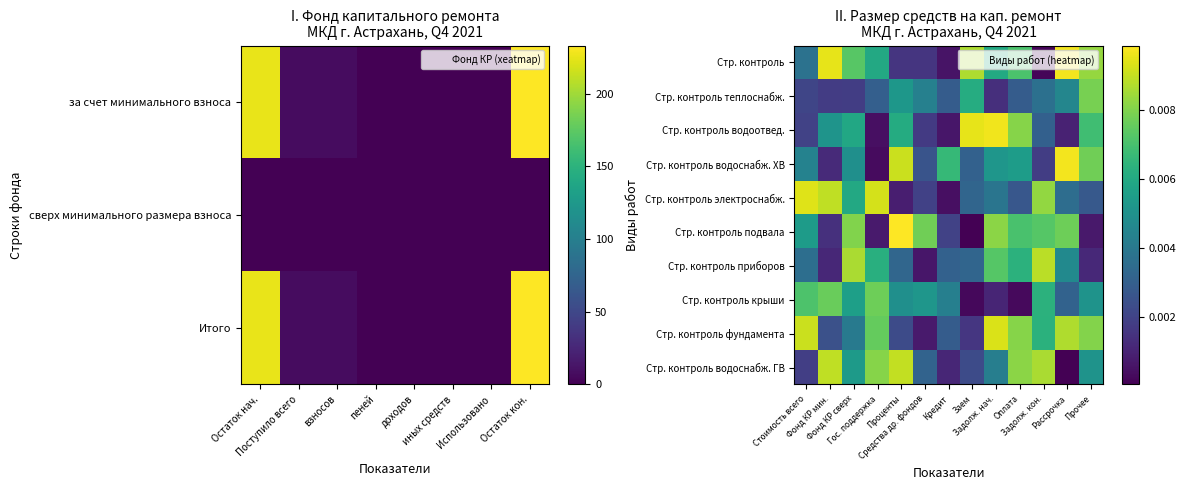

List the series in order of their peak value, highest first.

Стр. контроль подвала, Стр. контроль, Стр. контроль водоснабж. ХВ, Стр. контроль водоотвед., Стр. контроль электроснабж., Стр. контроль фундамента, Стр. контроль водоснабж. ГВ, Стр. контроль приборов, Стр. контроль теплоснабж., Стр. контроль крыши